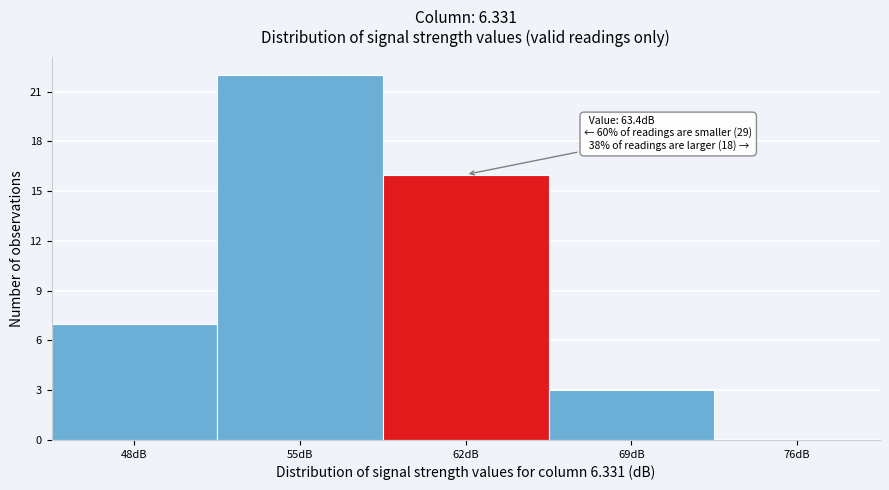

Reading right to left, list all the values displayed in this chart.

76dB=0	69dB=3	62dB=16	55dB=22	48dB=7